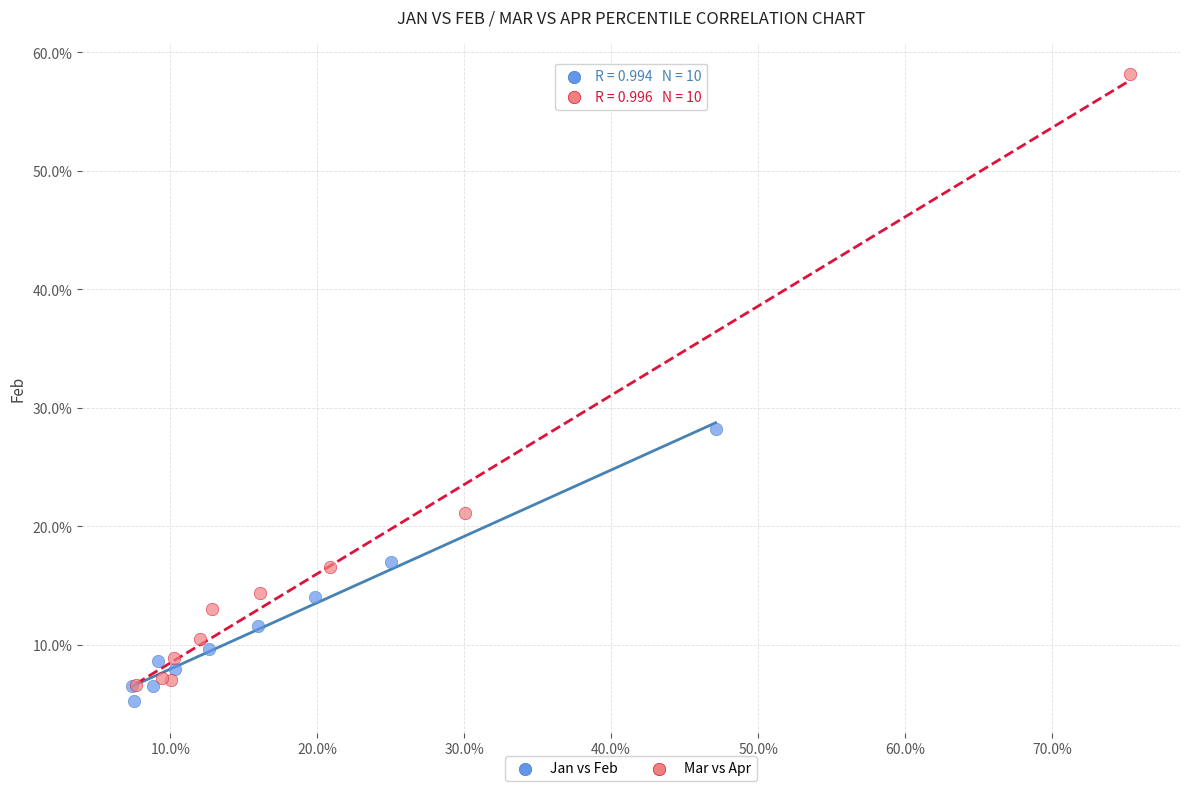

Which series reaches the maximum Y coordinate?

Mar vs Apr